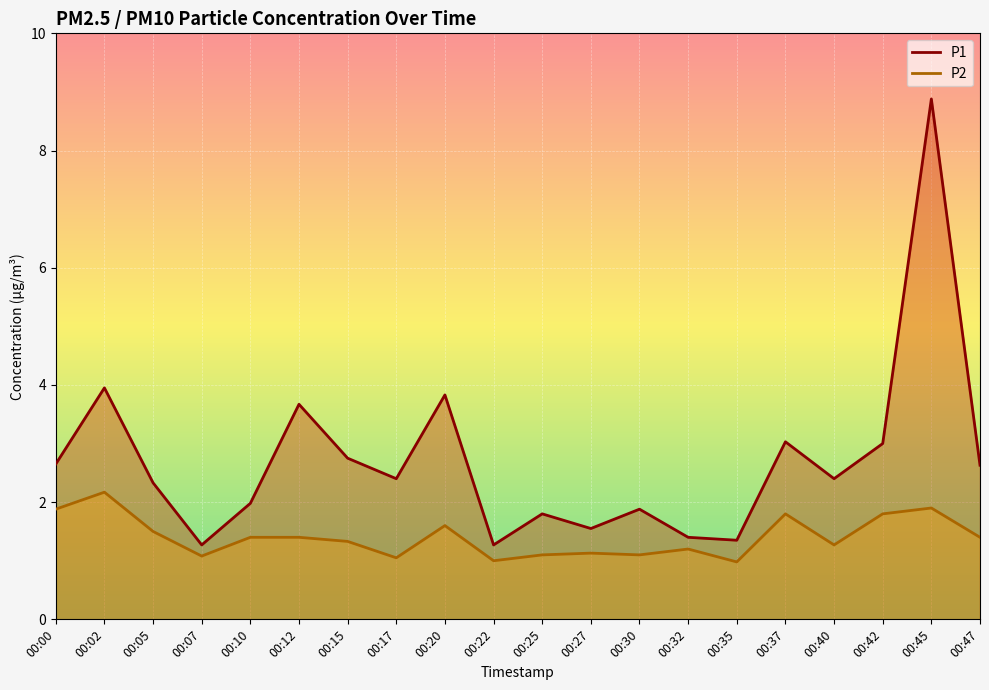

Between 00:02 and 00:25, which series saw the biggest shift?

P1